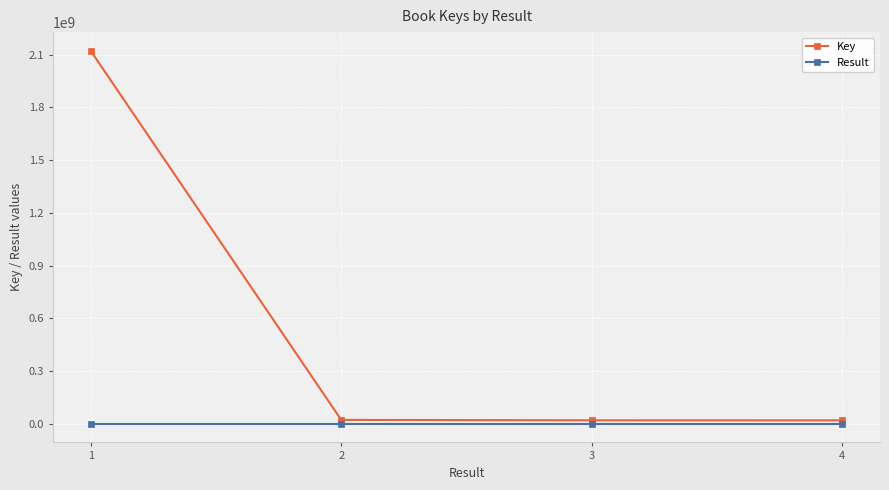

What is the sum of all Result values?

10